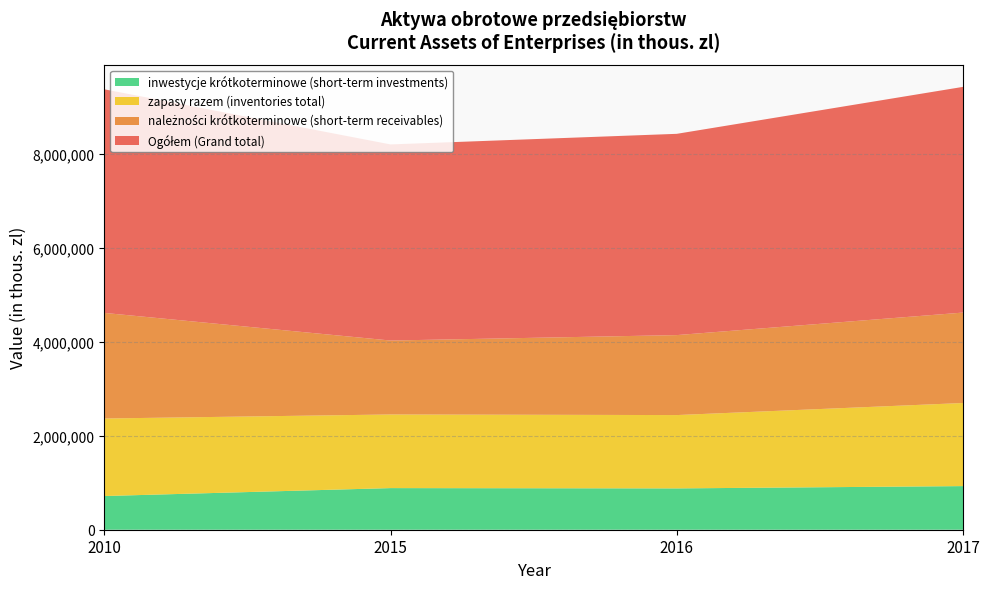

Reading left to right, list all the values displayed in this chart.

Ogółem (Grand total): 4759274	4173926	4283746	4803949
należności krótkoterminowe (short-term receivables): 2247674	1573813	1702264	1924784
zapasy razem (inventories total): 1650128	1567143	1561004	1768938
inwestycje krótkoterminowe (short-term investments): 717102	885852	879302	928347